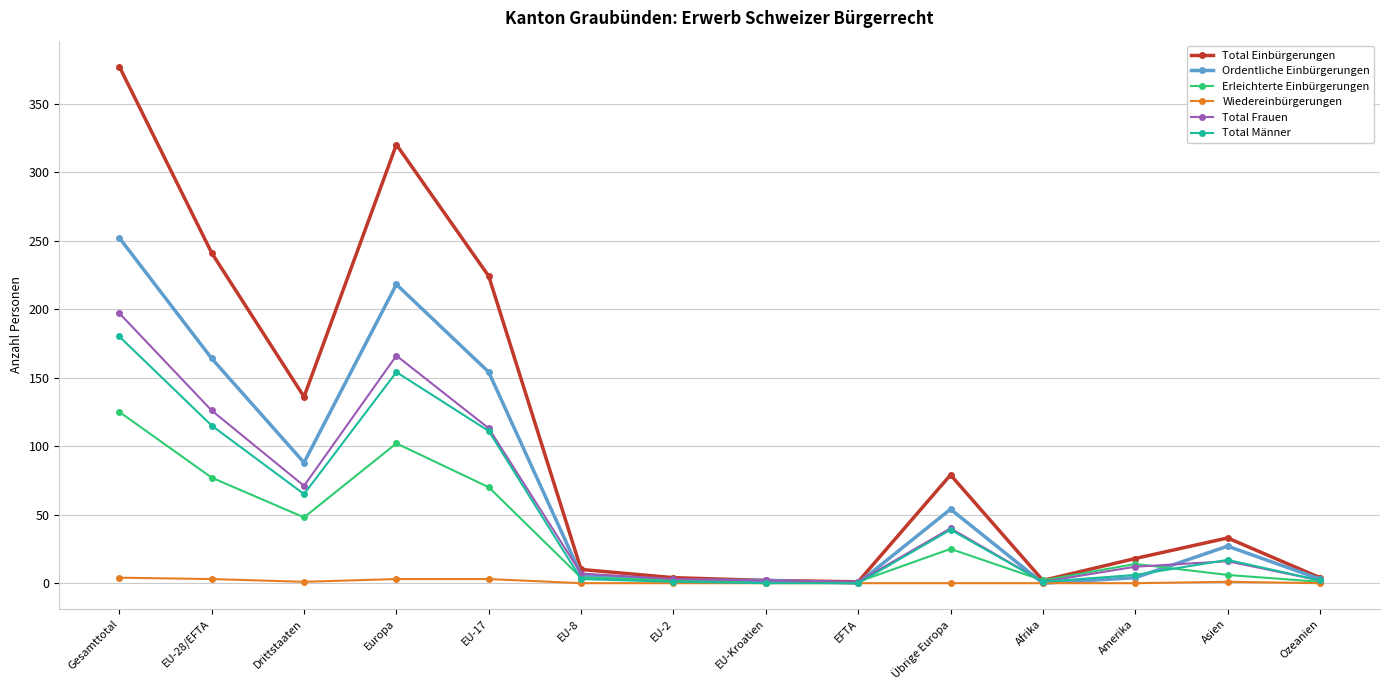

At which category does Total Einbürgerungen reach its first local valley?

Drittstaaten